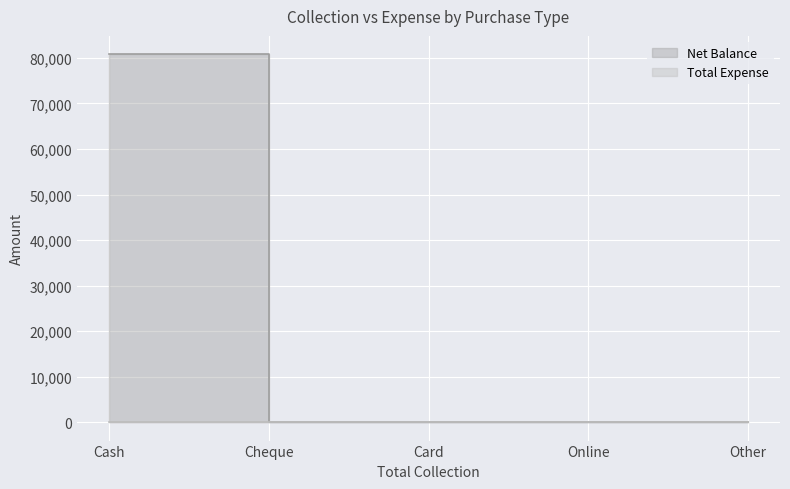

Which has a higher value, Card or Cash?

Cash